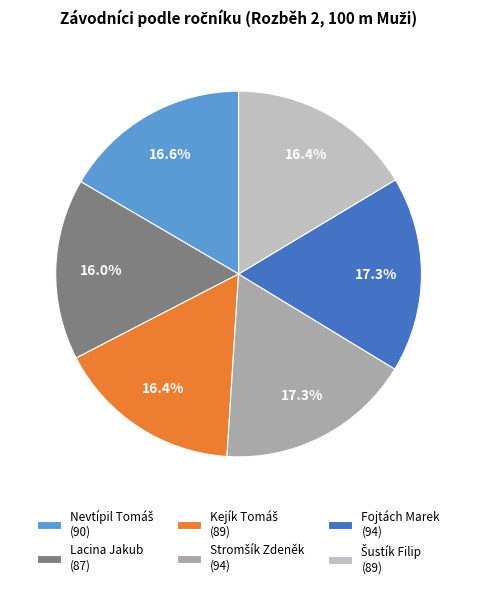

Does any single category account for the majority?

No